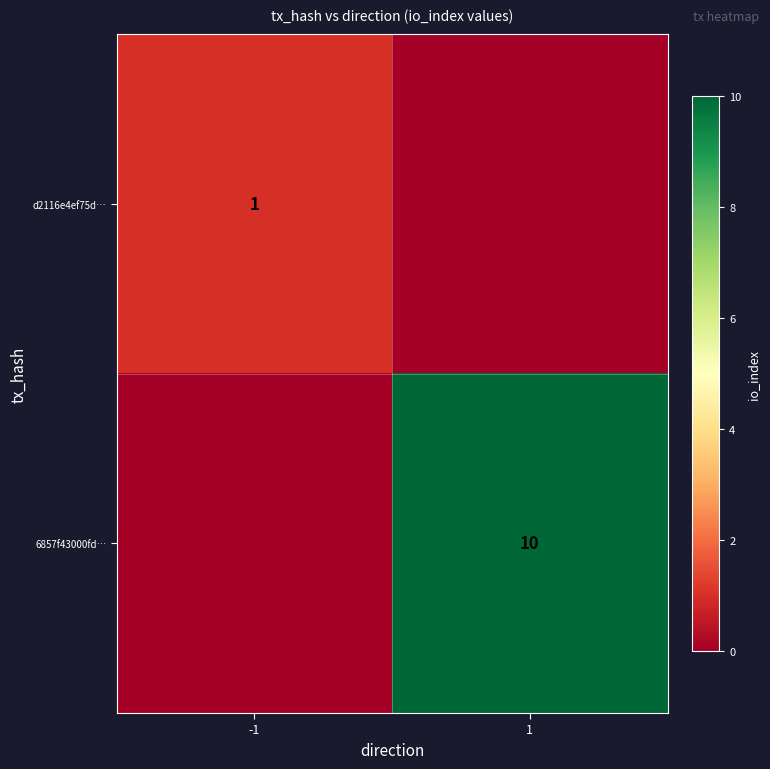

Is it true that d2116e4ef75d… equals 2 at -1?

False